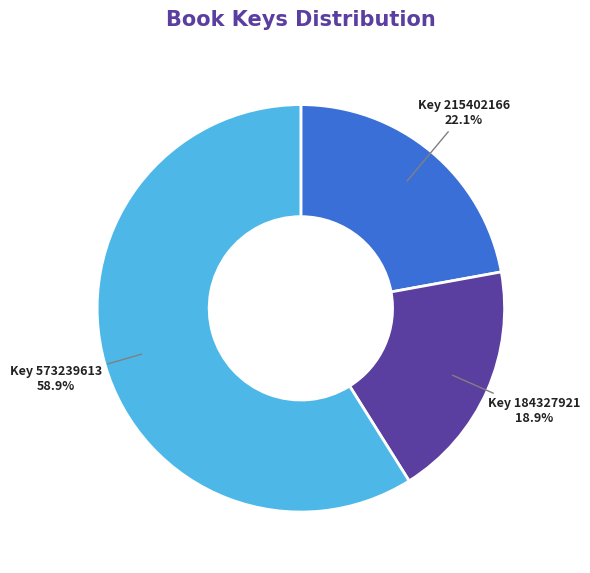

How many slices are in this pie chart?

3